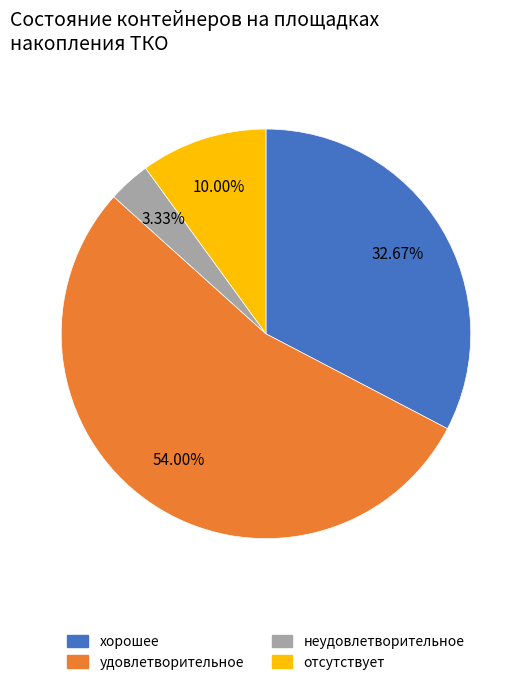

To the nearest percent, what is the difference between the хорошее and отсутствует slice percentages?

23%